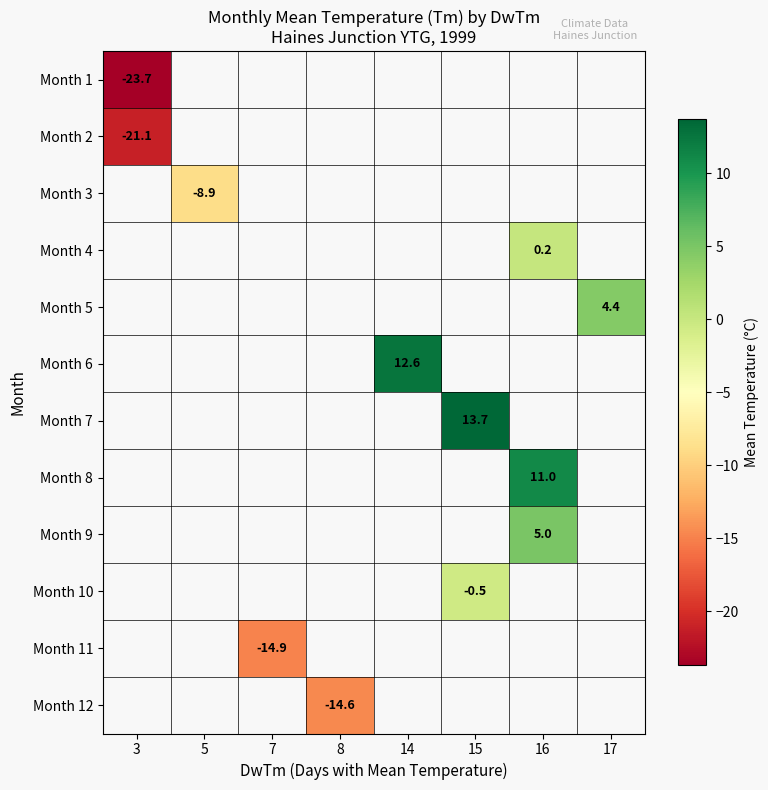

What is the greatest value displayed?

13.7